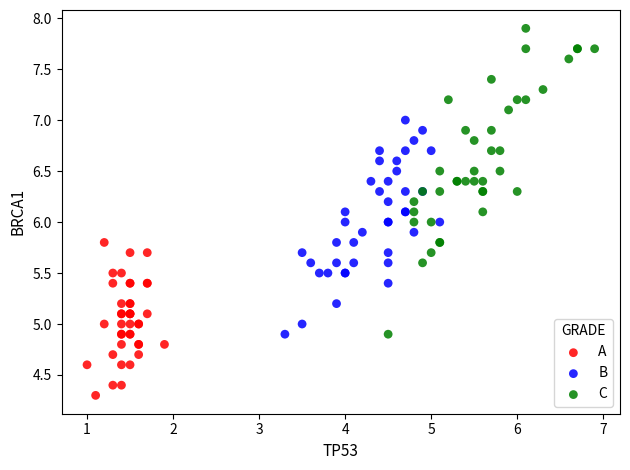

Which series contains the highest Y value?

C